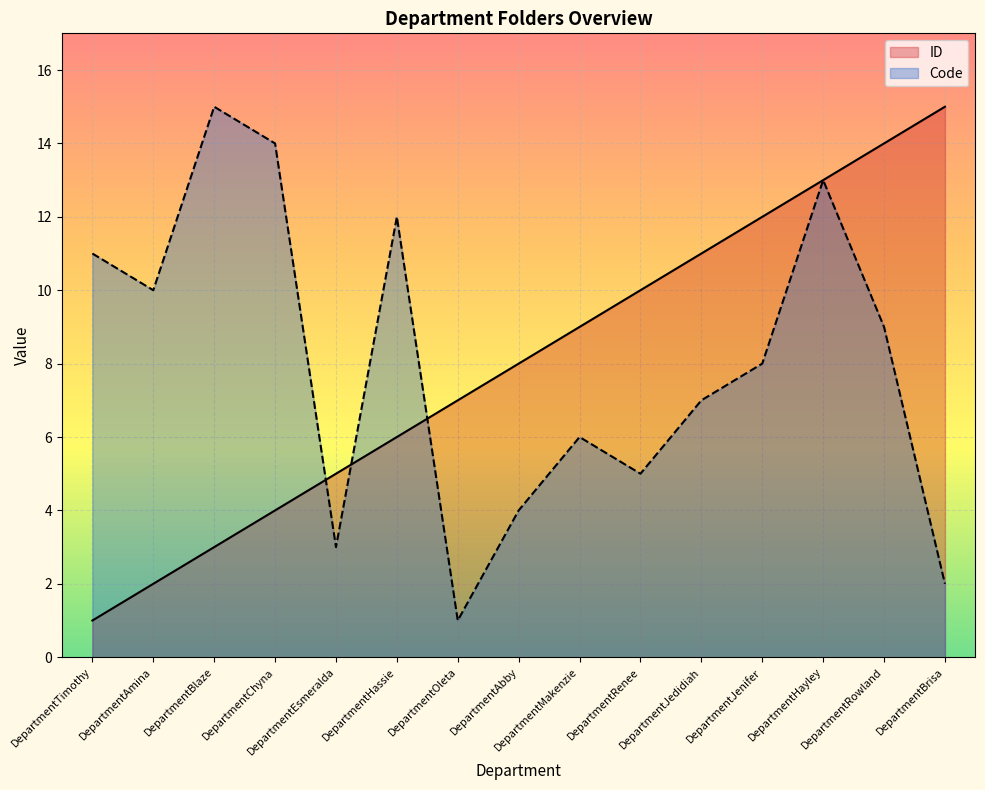

How many values in the Code series are below 8?

7